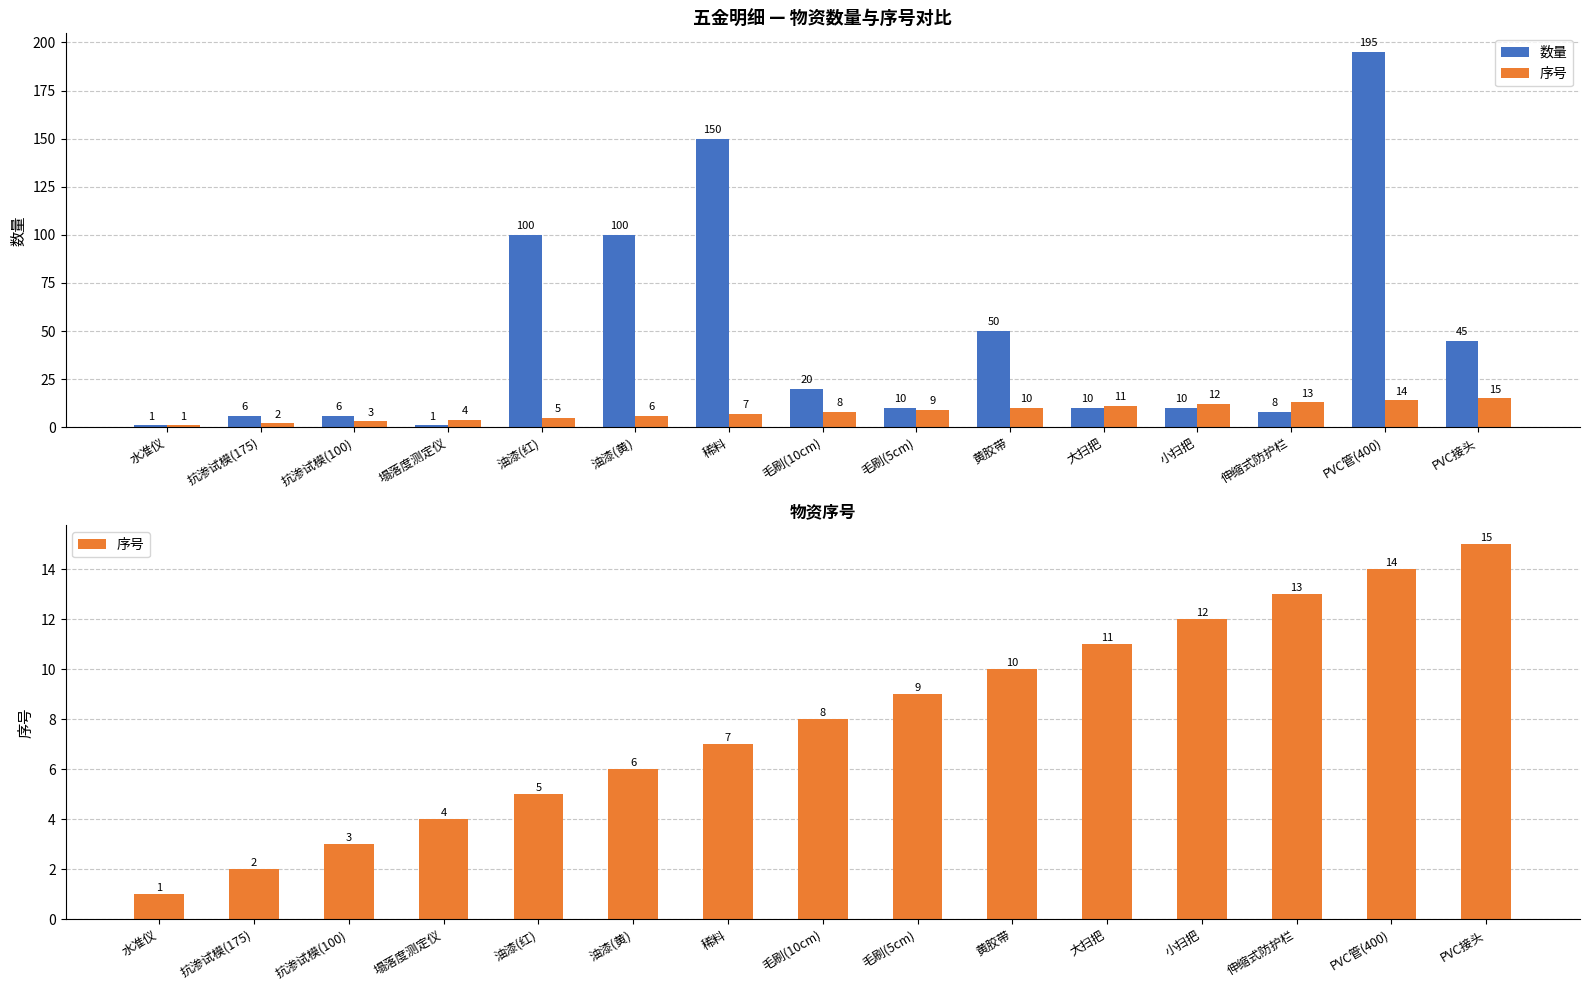

At which label is 数量 closest to 98?

油漆(红)